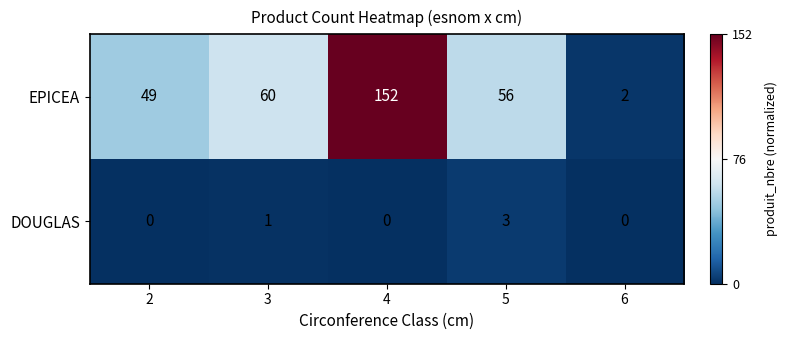

At which label is DOUGLAS closest to 1?

3